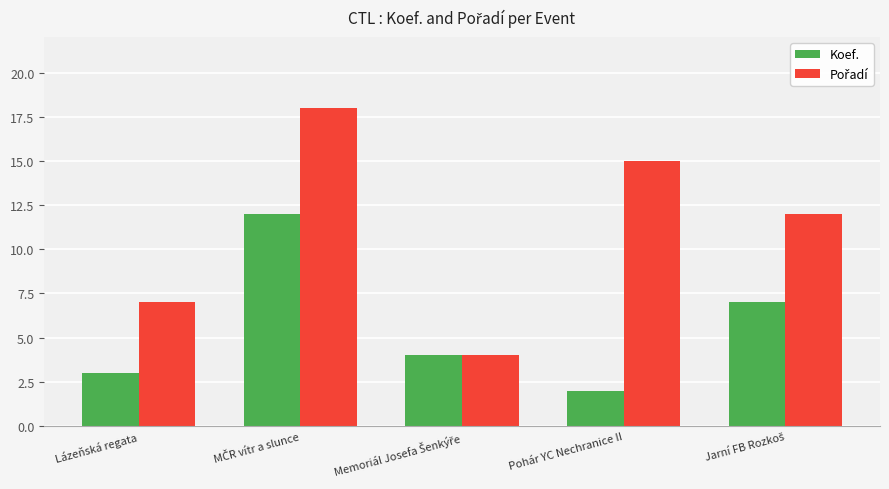

True or false: Koef. has a value of 3 at Pohár YC Nechranice II.

False